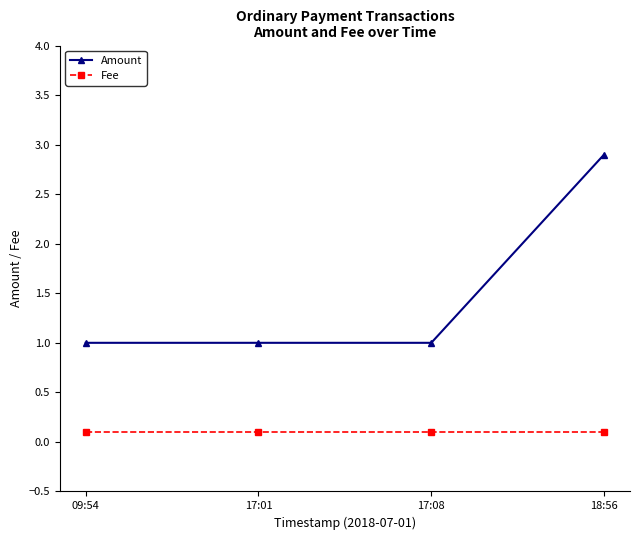

True or false: Amount and Fee intersect in this chart.

False